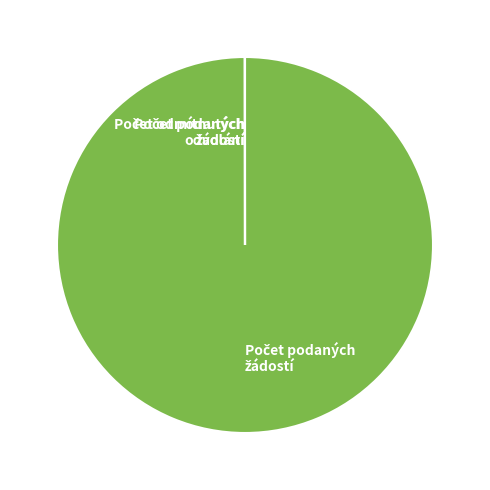

Is there a majority slice in this chart?

Yes